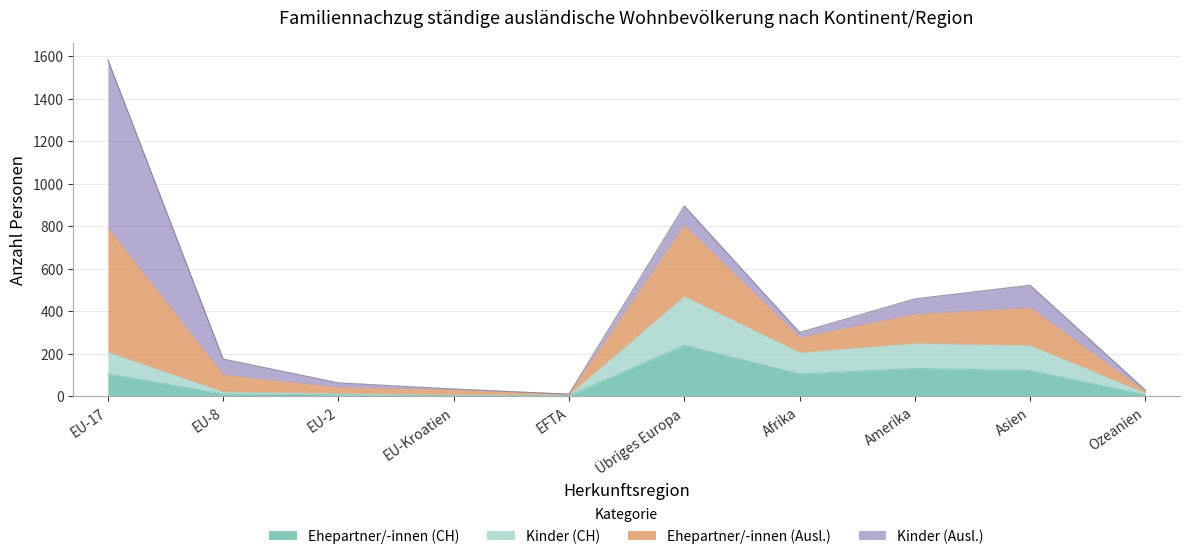

What is the label of the 6th point from the right?

EFTA